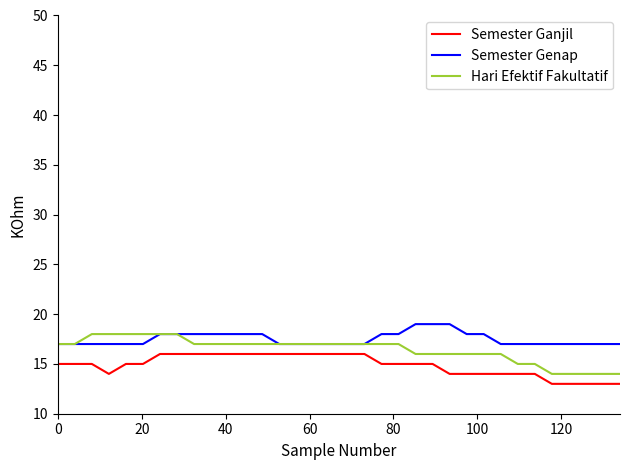

What is the average value of the Hari Efektif Fakultatif series?

16